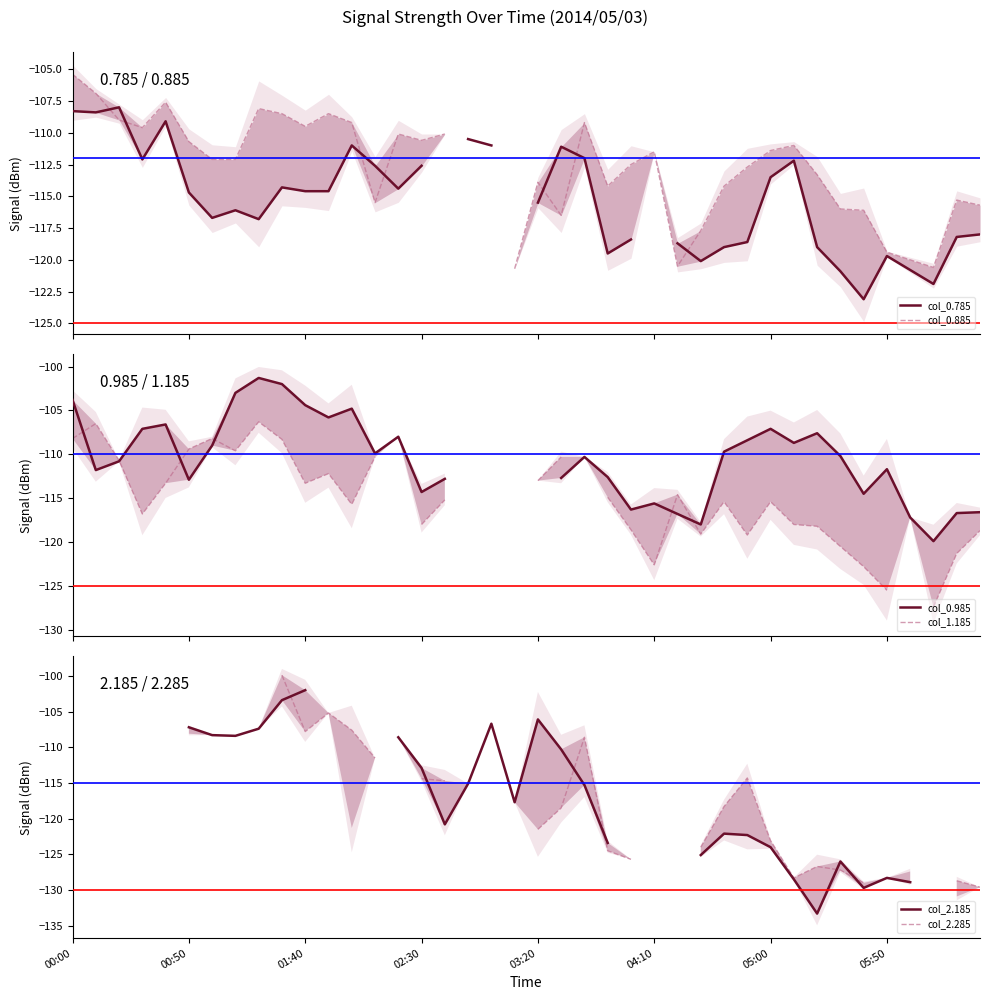

Read the col_1.185 value at 39.

-118.7